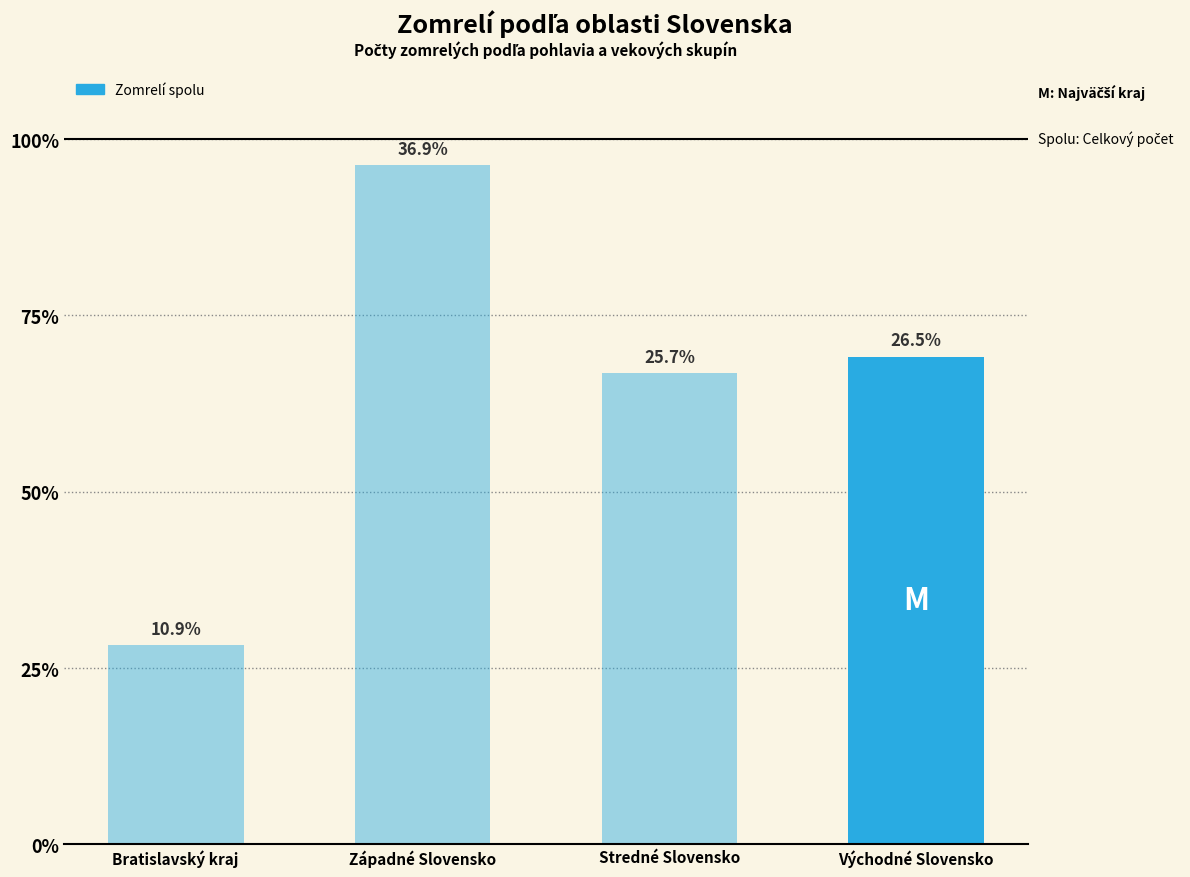

What is the label of the 1st bar from the left?

Bratislavský kraj